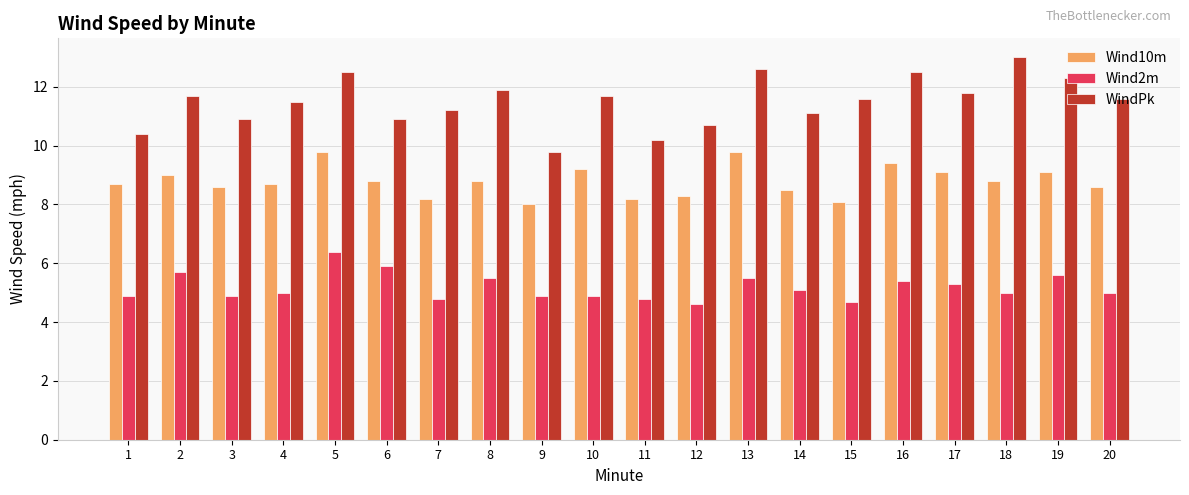

What is the spread (max minus min) of values at 12?

6.1